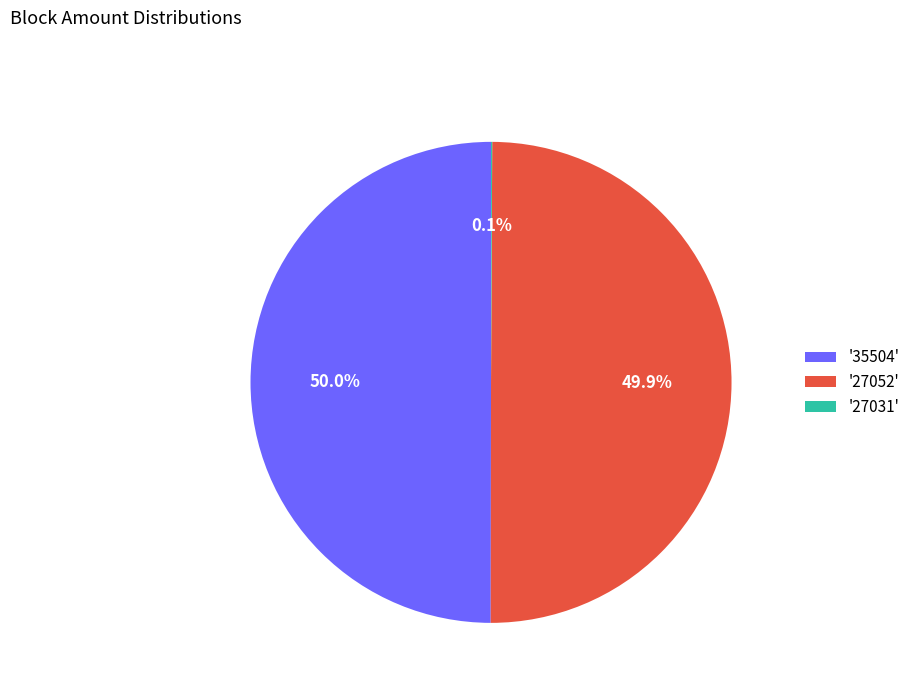

What is the ratio of the value at '27052' to the value at '35504'?

1.0